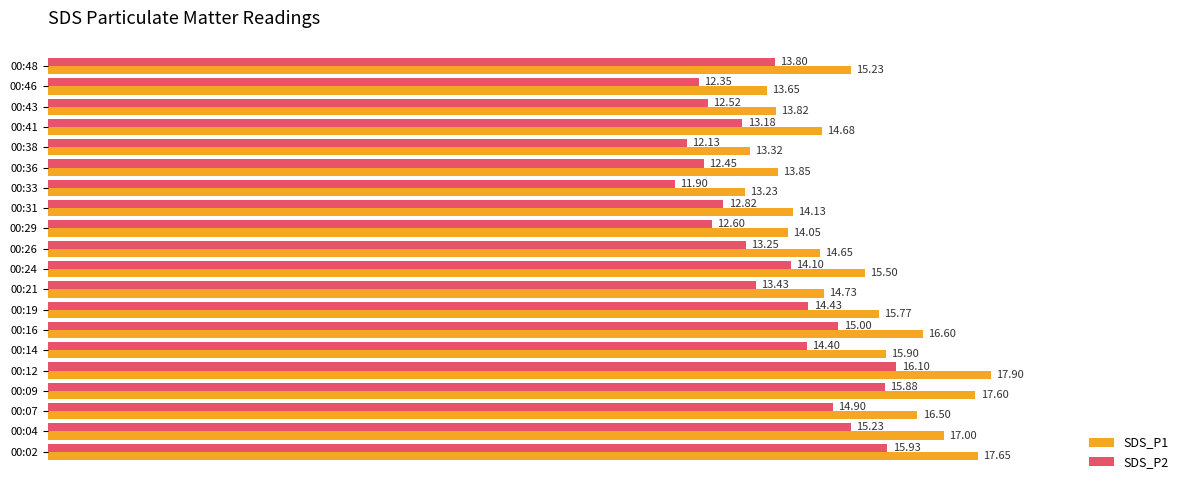

Which series has the largest range (max minus min)?

SDS_P1